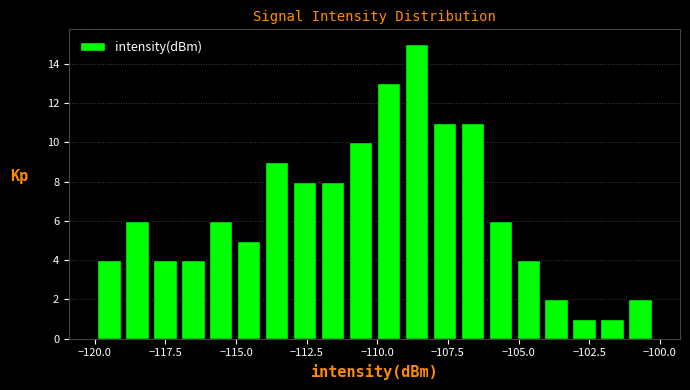

Read against the x-axis, roughly where is the centre of the tallest bar?

-108.5